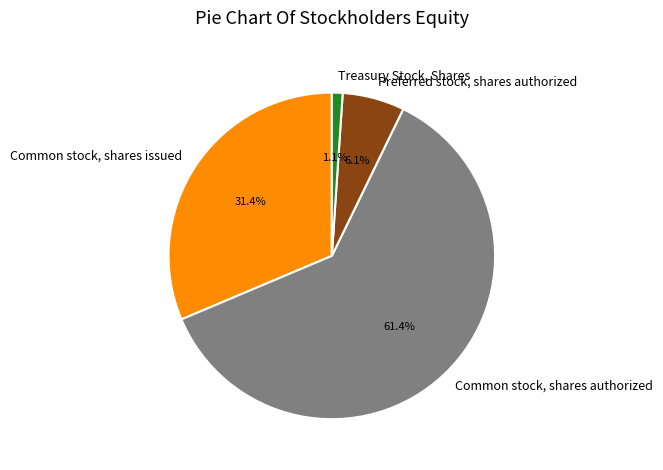

Which category has the biggest portion of the pie?

Common stock, shares authorized